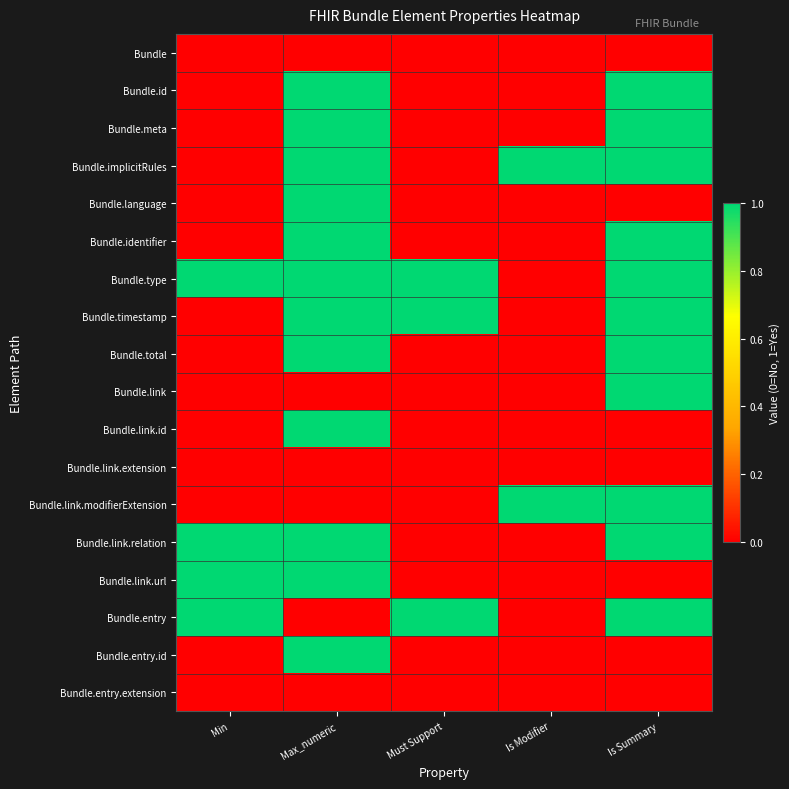

At which category does the chart reach its peak across all series?

Min